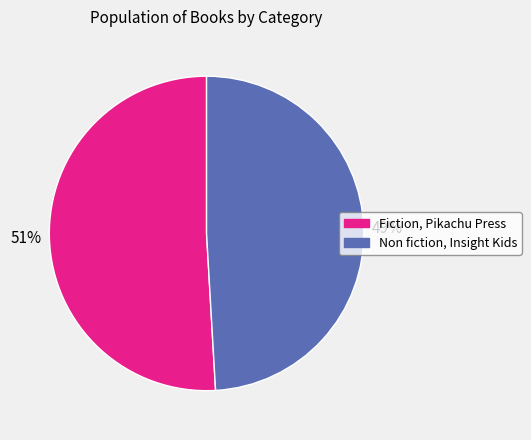

True or false: Non fiction, Insight Kids accounts for 42% of the total.

False